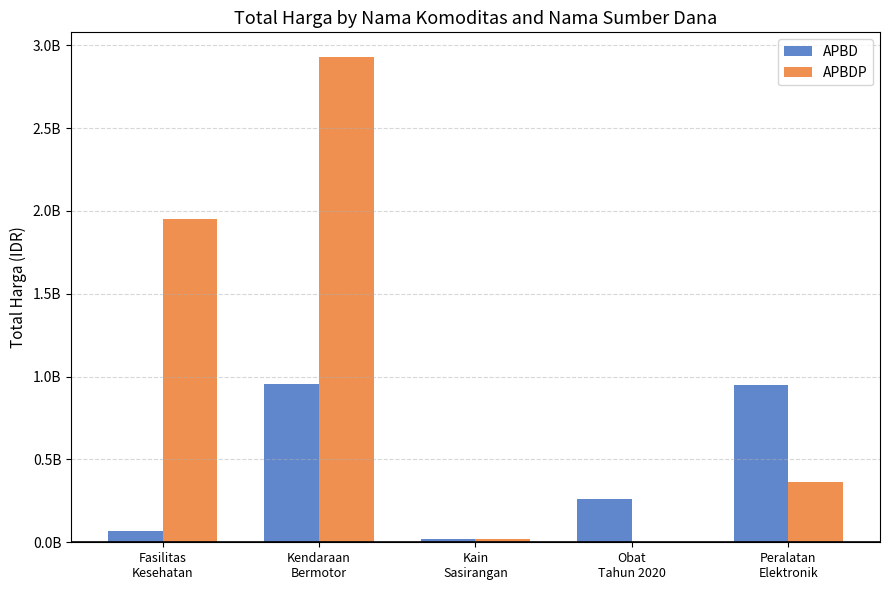

Does the chart contain stacked bars?

No